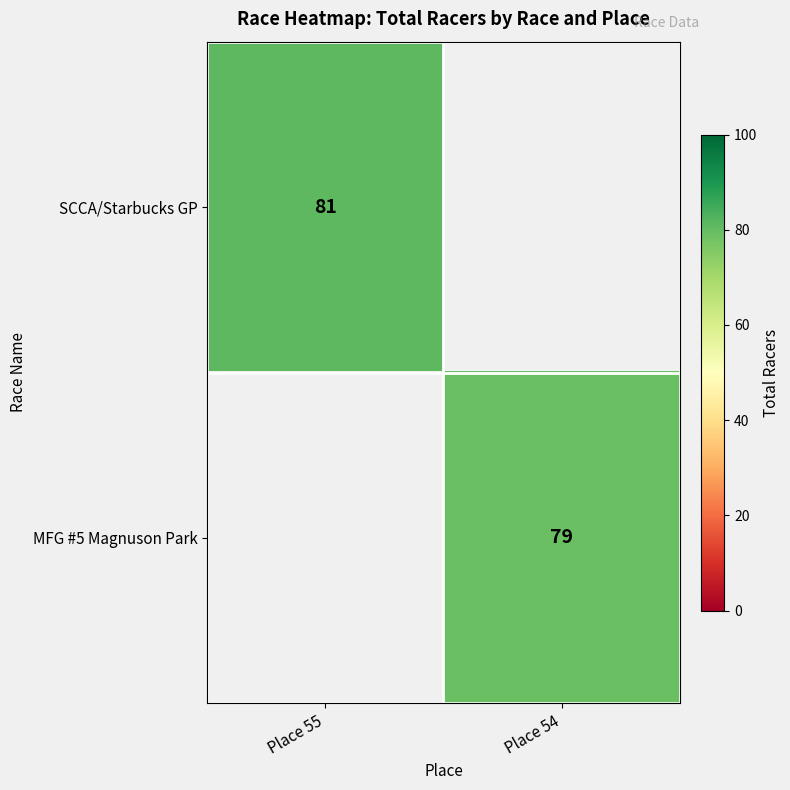

What is the greatest value displayed?

81.0